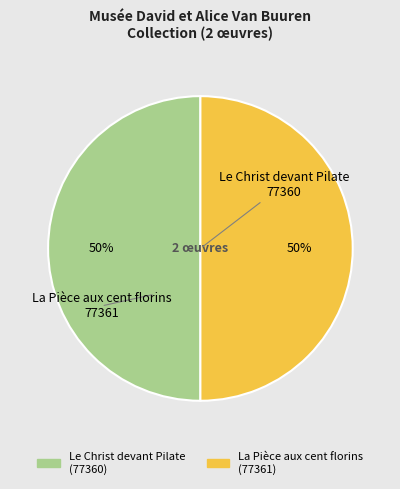

To the nearest percent, what is the average slice percentage?

50%